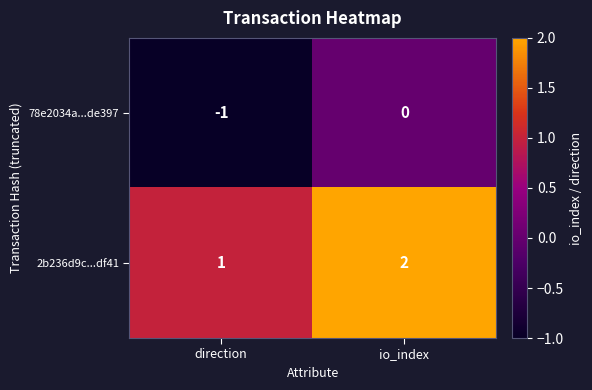

List the series in order of their peak value, highest first.

2b236d9c...df41, 78e2034a...de397